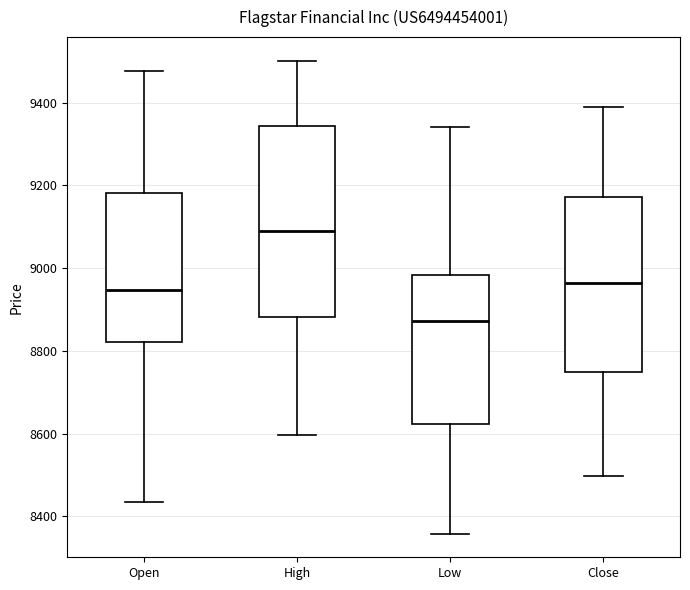

Where does the median line of the box for Low sit on the y-axis? The values are not printed on the chart, so give them approximately, as read against the axis.

8880